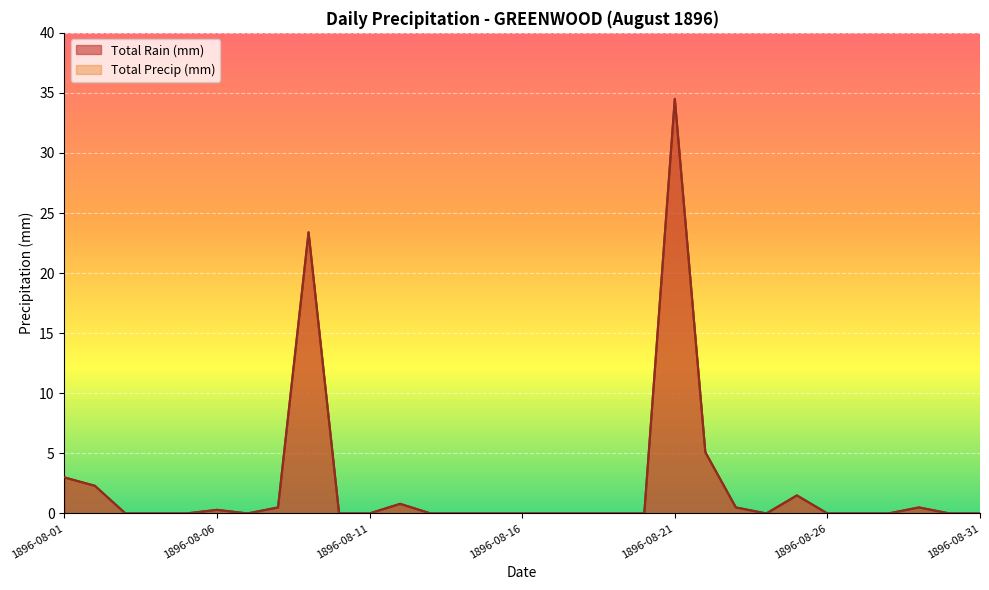

True or false: Total Rain (mm) and Total Precip (mm) intersect in this chart.

False